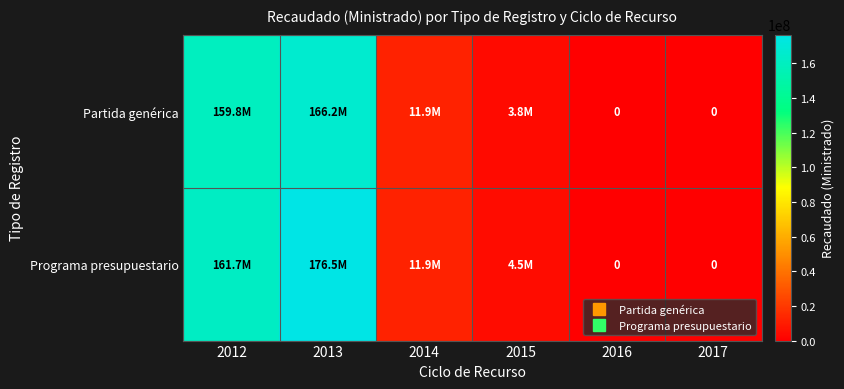

How many values in the Programa presupuestario series exceed 11853171?

2